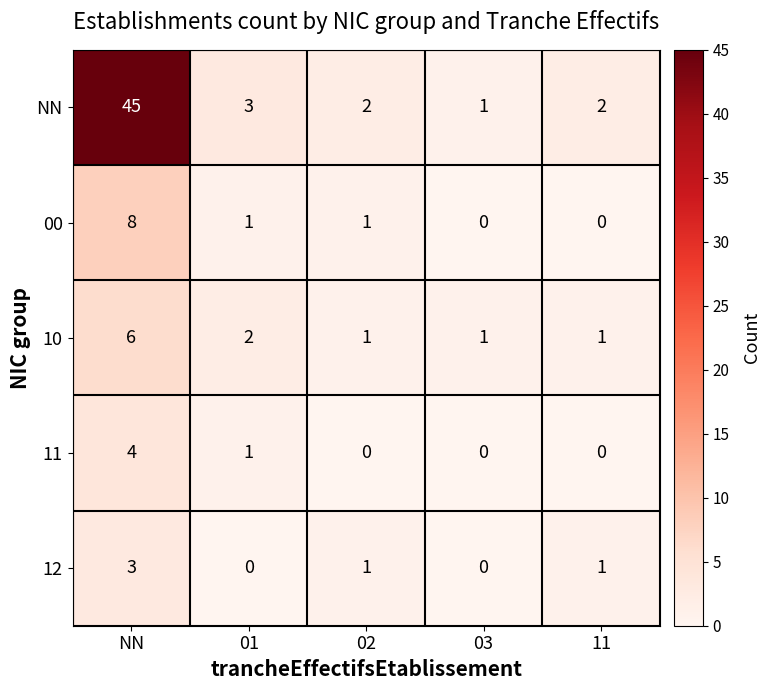

Which series has the largest total across all categories?

NN